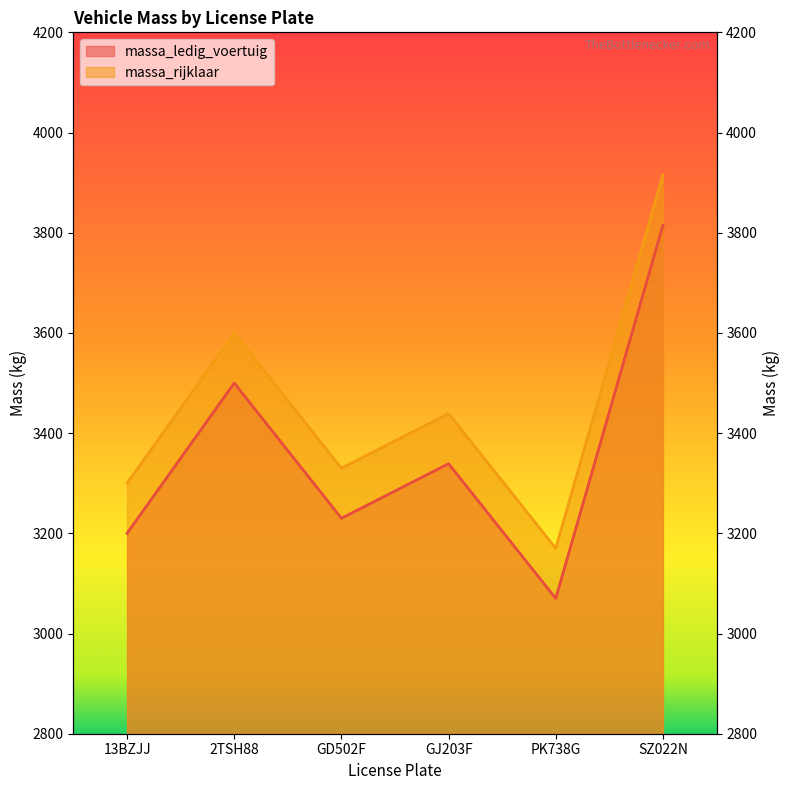

The value of massa_ledig_voertuig at 13BZJJ is 3200. True or false?

True